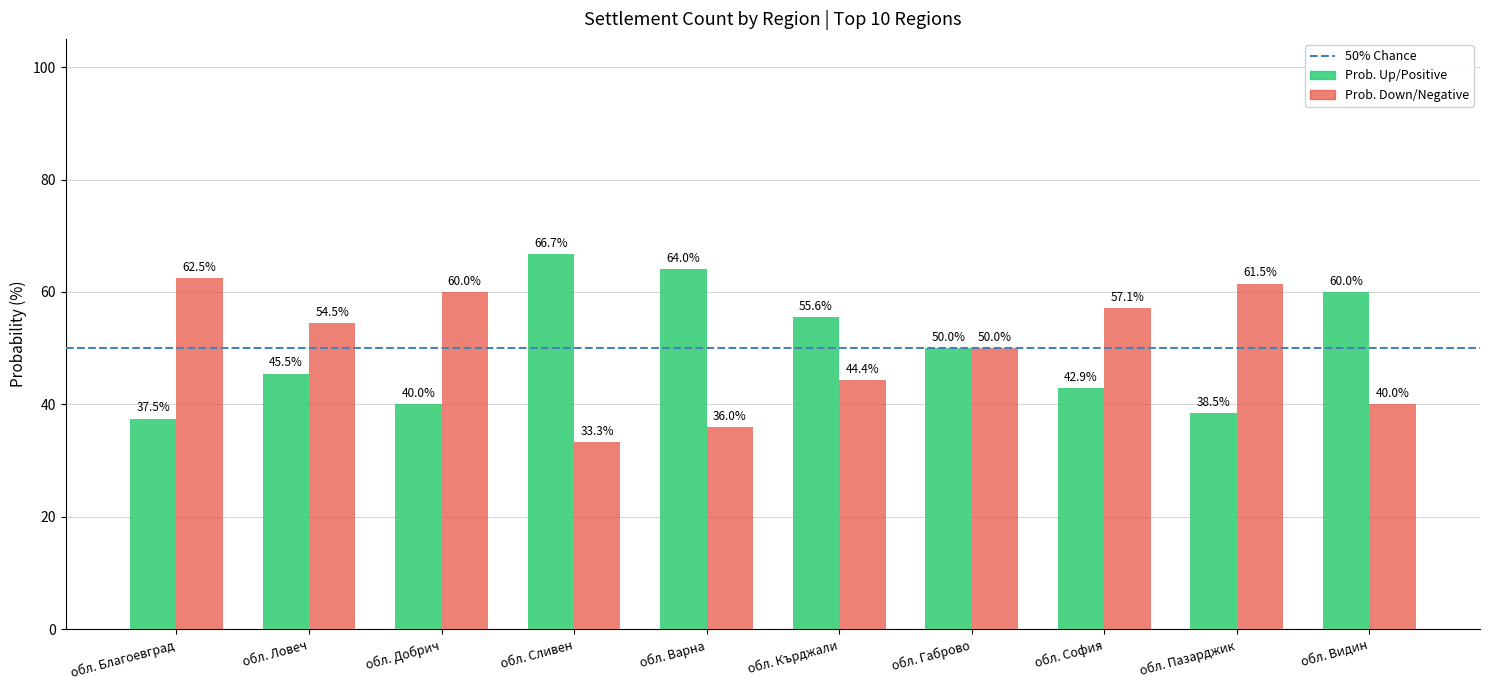

What is the difference between the highest and lowest values at обл. Пазарджик?

23.0